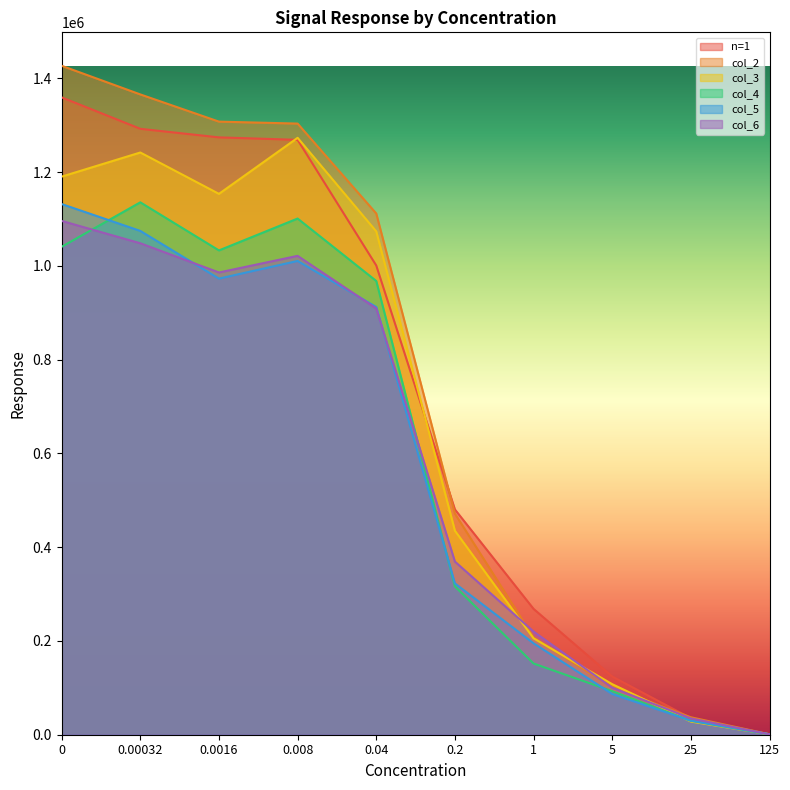

What is the total value across all series at 0.008?

6976987